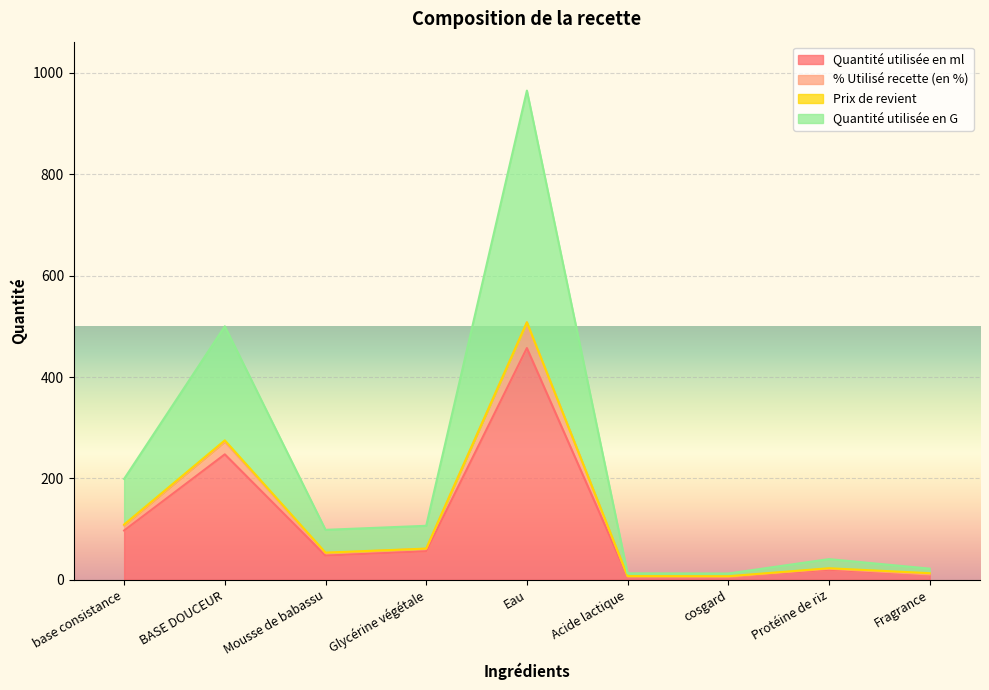

How many categories are shown in the chart?

9